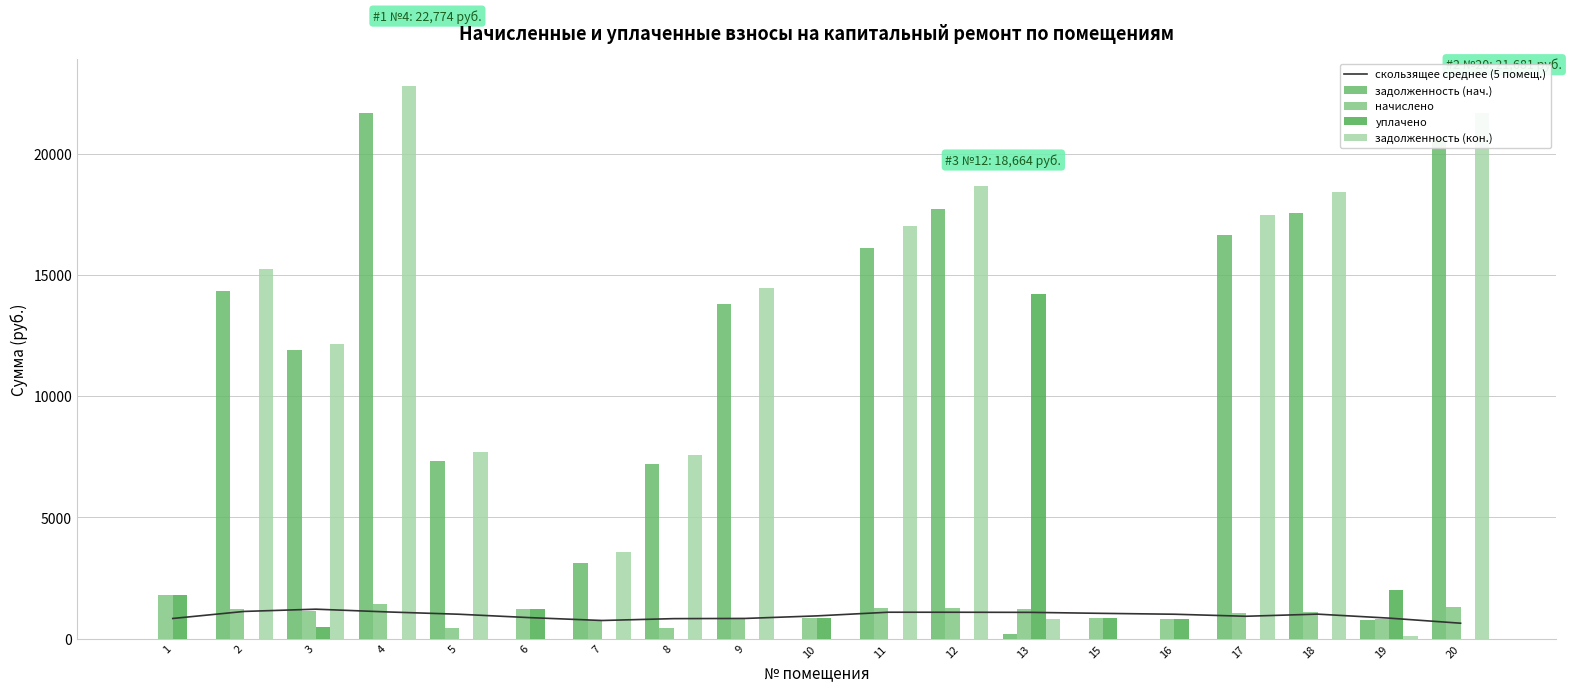

At 16, list the series in order from largest to smallest.

скользящее среднее (5 помещ.), начислено, уплачено, задолженность (нач.), задолженность (кон.)